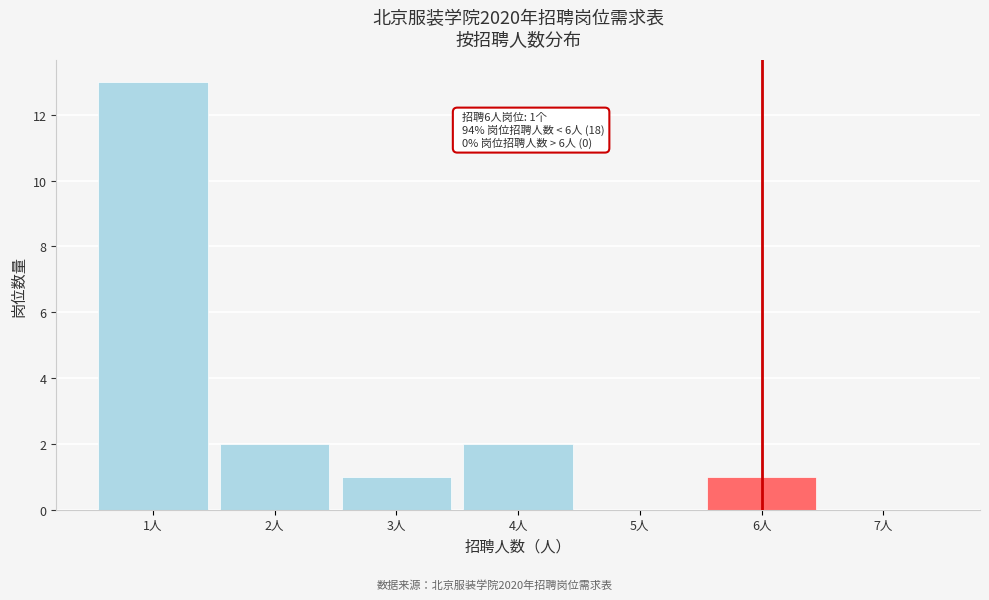

Over which range of the x-axis is the bar tallest?

0.5 to 1.5